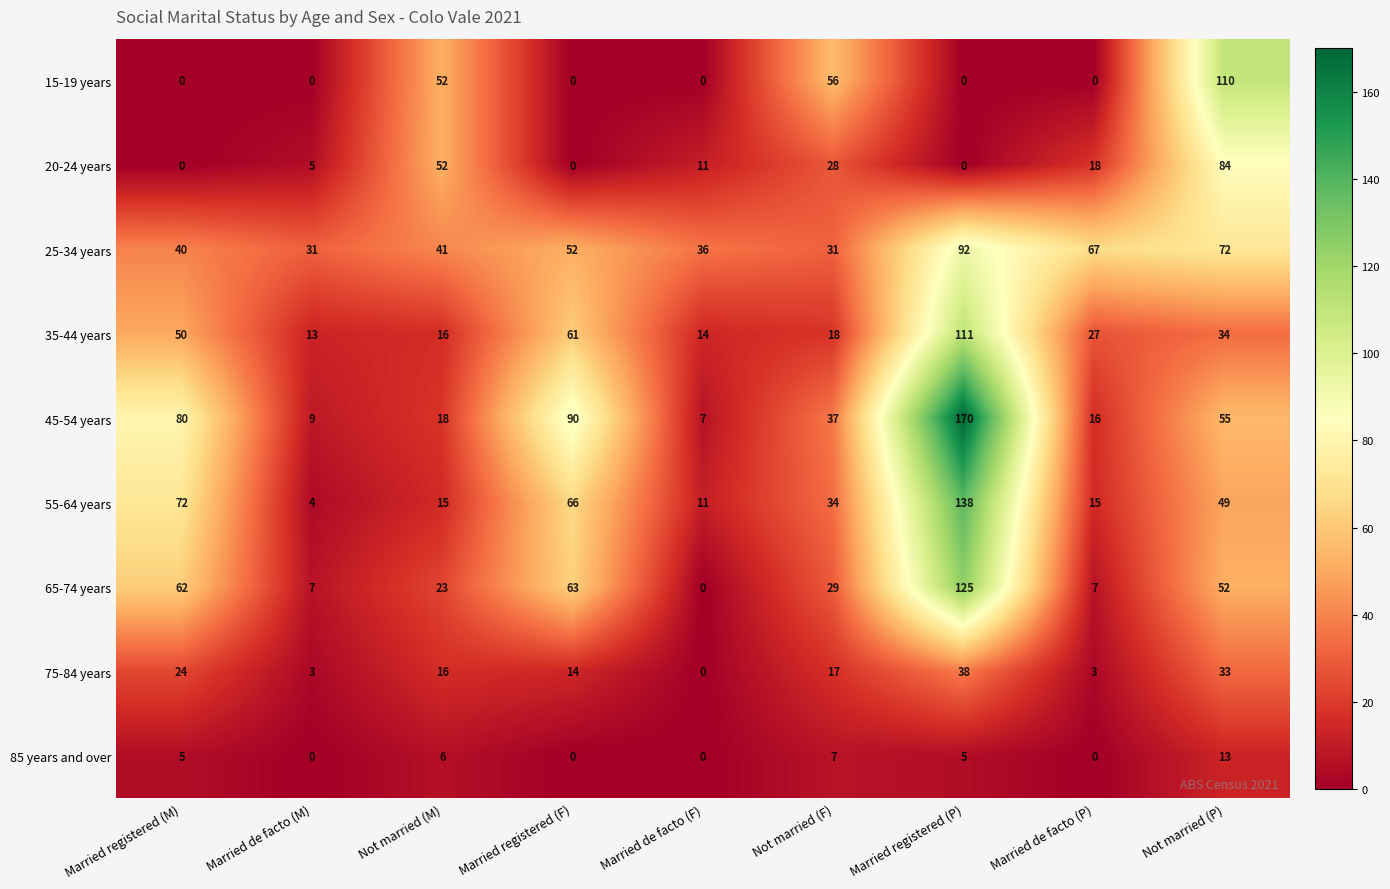

At which label does 20-24 years first exceed 11?

Not married (M)